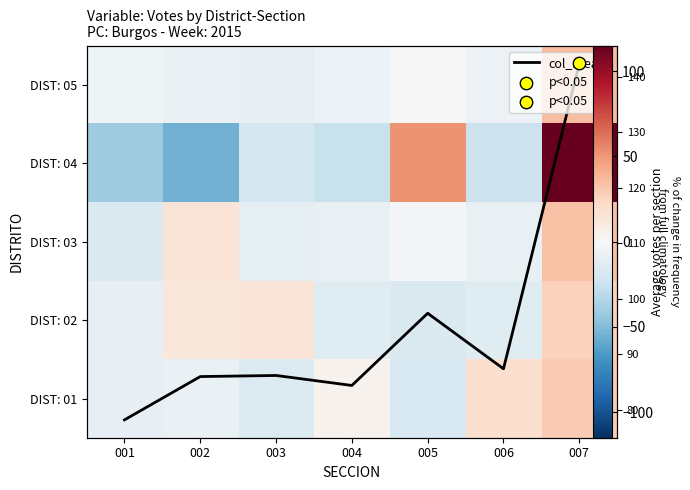

Count the number of categories in the chart.

7